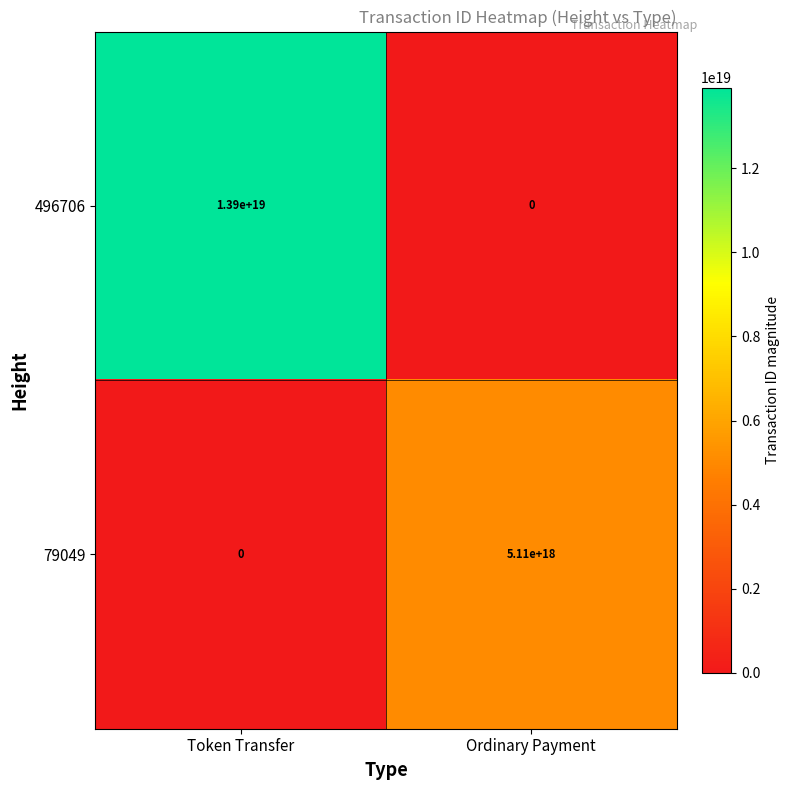

Where is 79049 nearest to the value 2555000000000000000?

Token Transfer